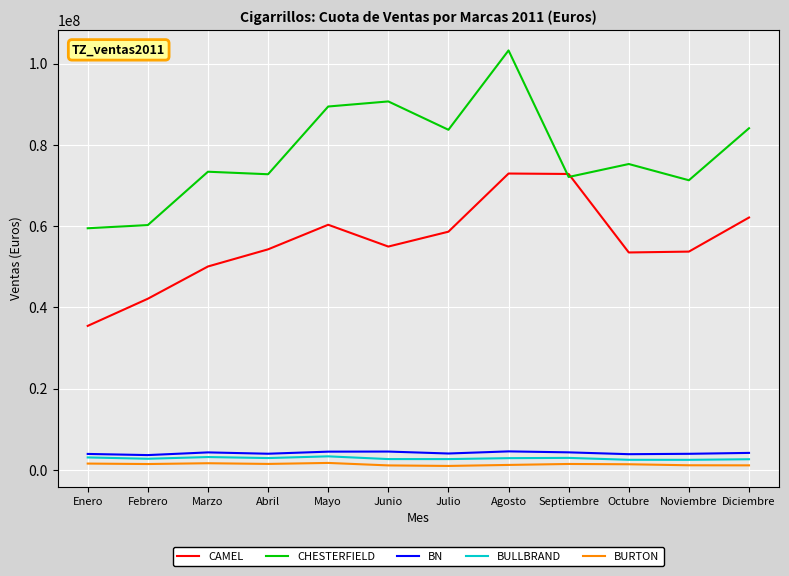

The value of BURTON at Julio is 947945. True or false?

True